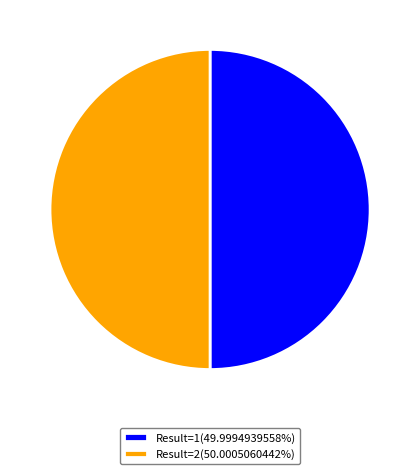

What is the ratio of the value at Result=1(49.9994939558%) to the value at Result=2(50.0005060442%)?

1.0